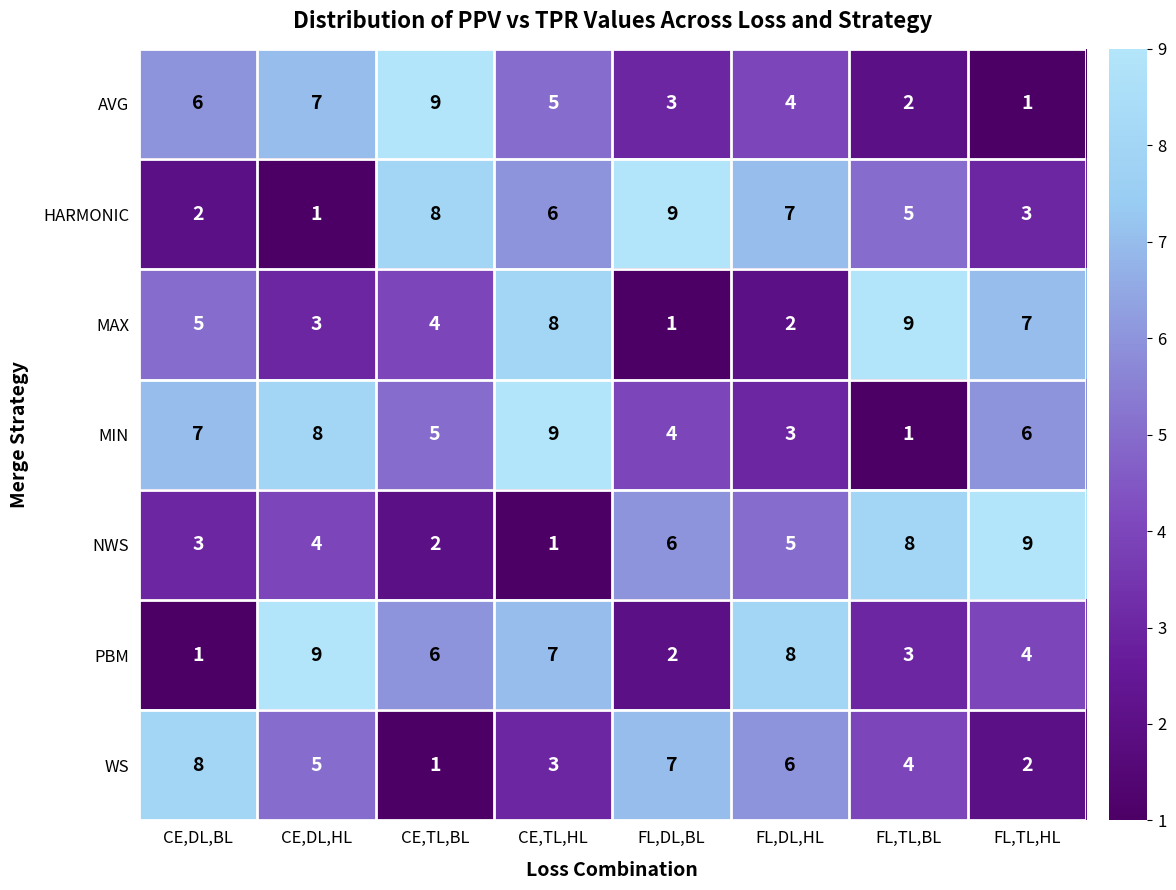

At which category is the sum across all series the highest?

CE,TL,HL